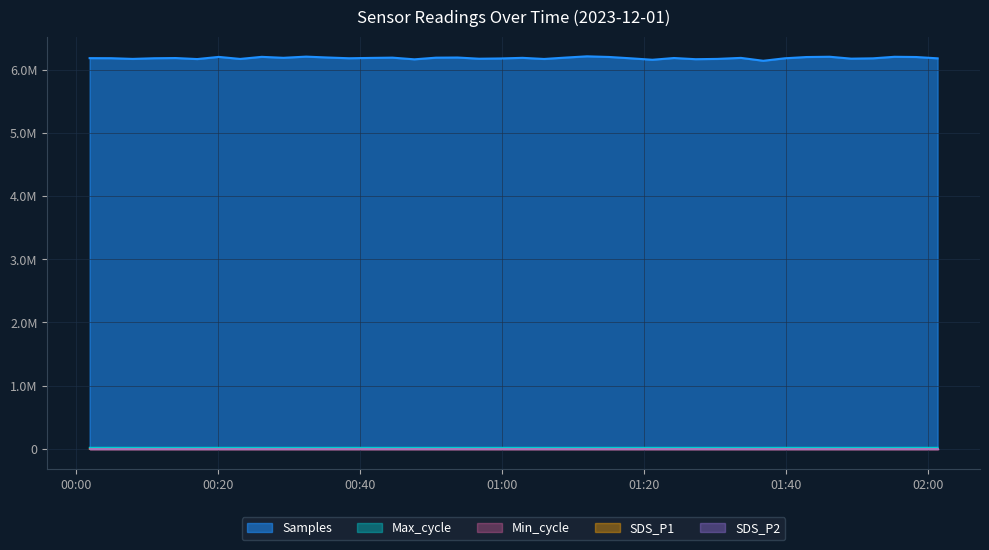

Rank the categories by SDS_P1 value from lowest to highest.

2023/12/01 01:58:15, 2023/12/01 00:10:58, 2023/12/01 01:46:05, 2023/12/01 01:18:04, 2023/12/01 00:07:56, 2023/12/01 00:23:05, 2023/12/01 00:14:00, 2023/12/01 00:56:43, 2023/12/01 00:35:23, 2023/12/01 00:41:27, 2023/12/01 00:17:02, 2023/12/01 02:01:17, 2023/12/01 00:04:55, 2023/12/01 01:24:10, 2023/12/01 01:08:54, 2023/12/01 00:01:53, 2023/12/01 00:59:47, 2023/12/01 01:30:17, 2023/12/01 00:20:04, 2023/12/01 01:27:12, 2023/12/01 00:29:10, 2023/12/01 01:21:08, 2023/12/01 01:55:13, 2023/12/01 01:05:52, 2023/12/01 00:26:07, 2023/12/01 01:39:46, 2023/12/01 00:47:37, 2023/12/01 00:38:25, 2023/12/01 01:52:11, 2023/12/01 01:02:50, 2023/12/01 00:44:31, 2023/12/01 01:49:07, 2023/12/01 01:42:48, 2023/12/01 00:32:22, 2023/12/01 01:36:44, 2023/12/01 01:11:55, 2023/12/01 01:15:02, 2023/12/01 00:53:41, 2023/12/01 01:33:35, 2023/12/01 00:50:39